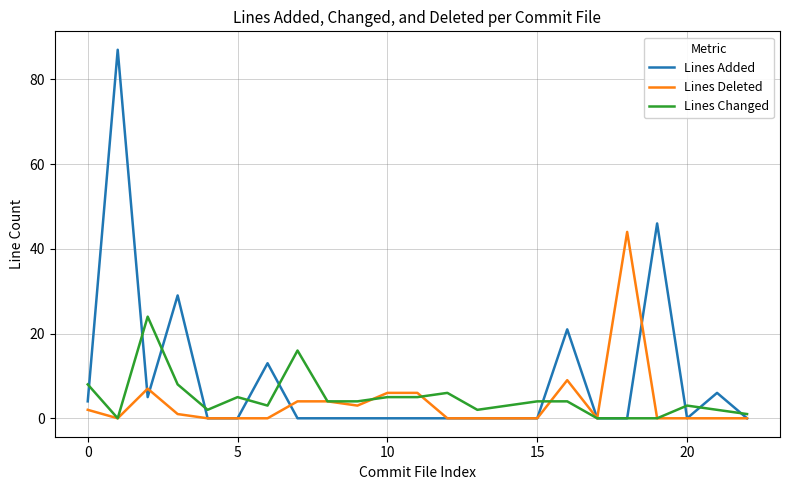

What is the maximum value shown in the chart?

87